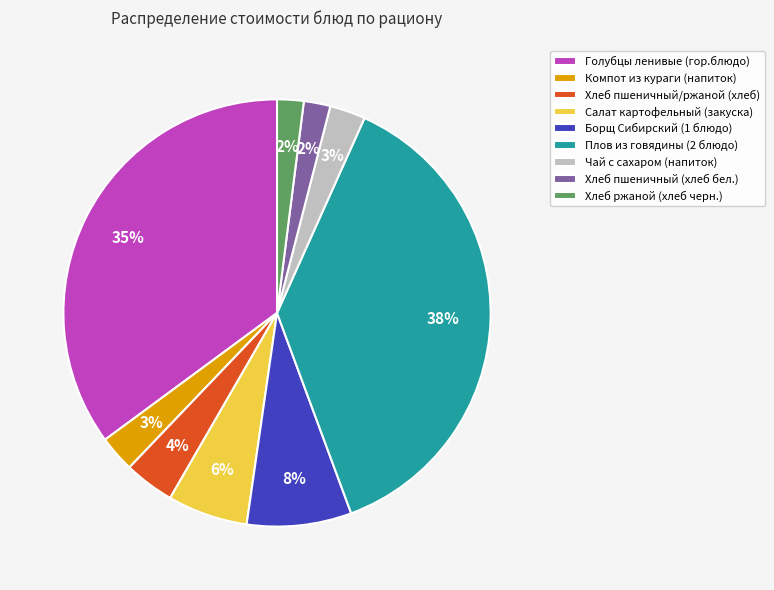

The Хлеб ржаной (хлеб черн.) slice represents 2% of the pie. True or false?

True